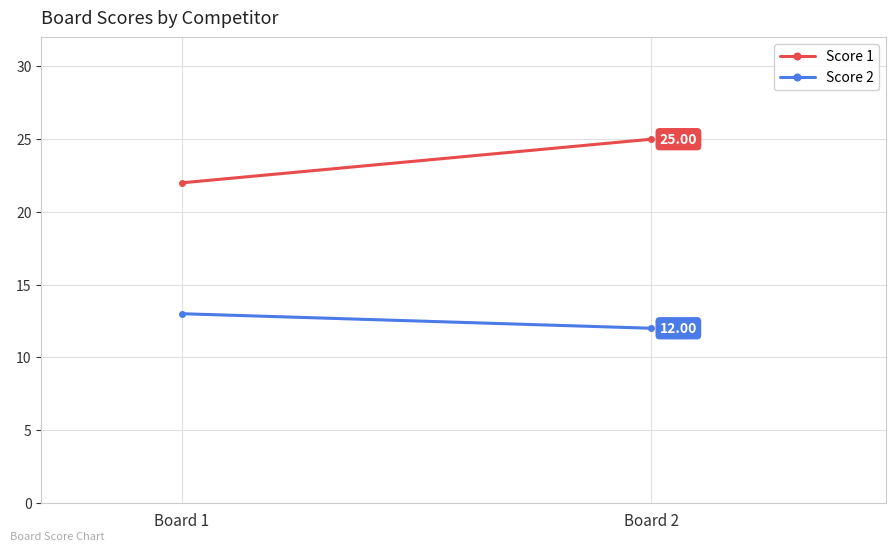

How many Score 2 values are between 12 and 13?

2